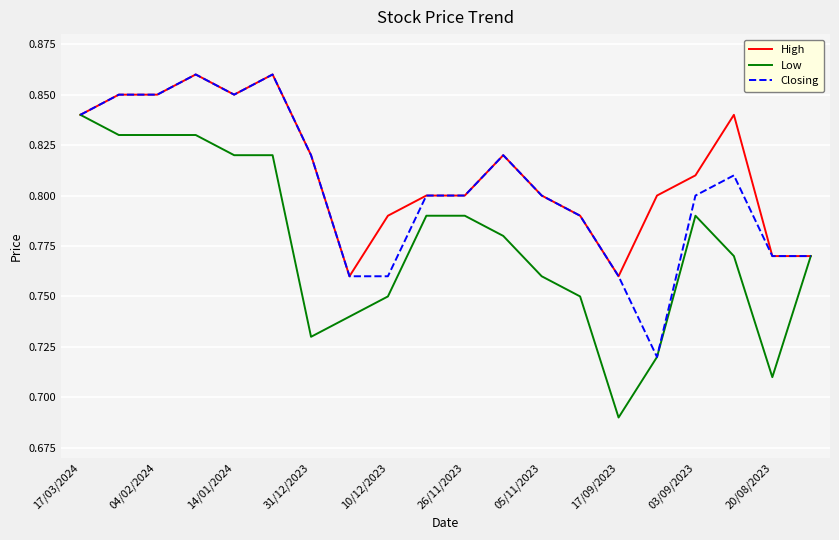

Count the High values in the range 0 to 1.

20